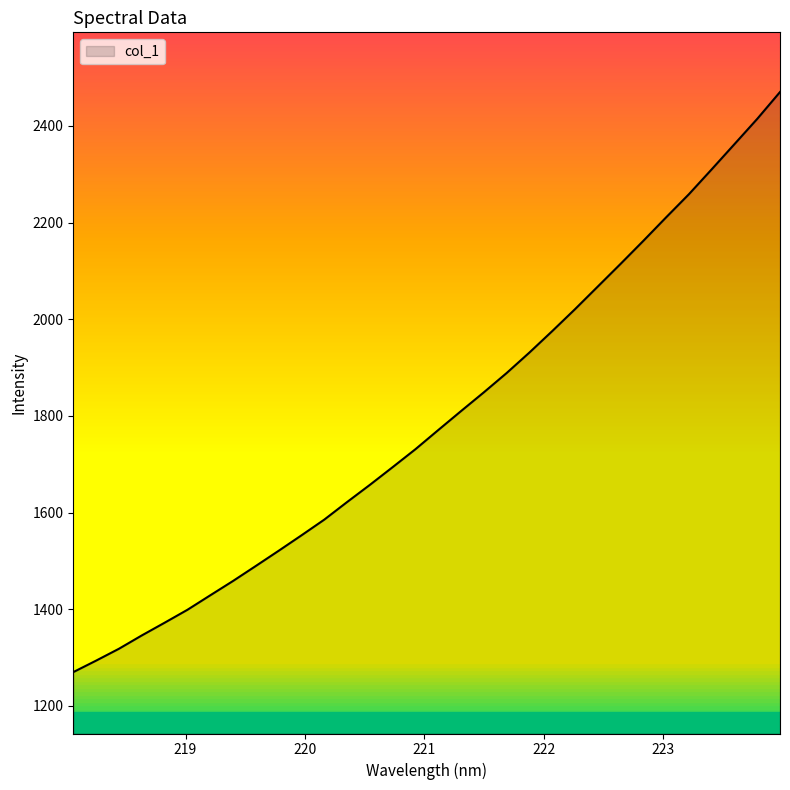

What is the difference between the second highest and minimum values?

1144.6